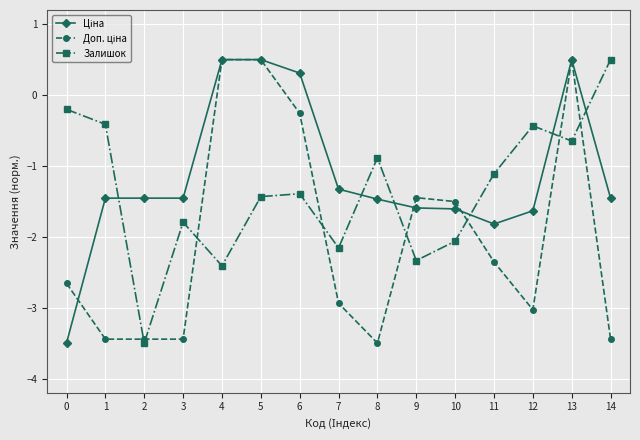

Is it true that Залишок equals -2.3 at 9?

True